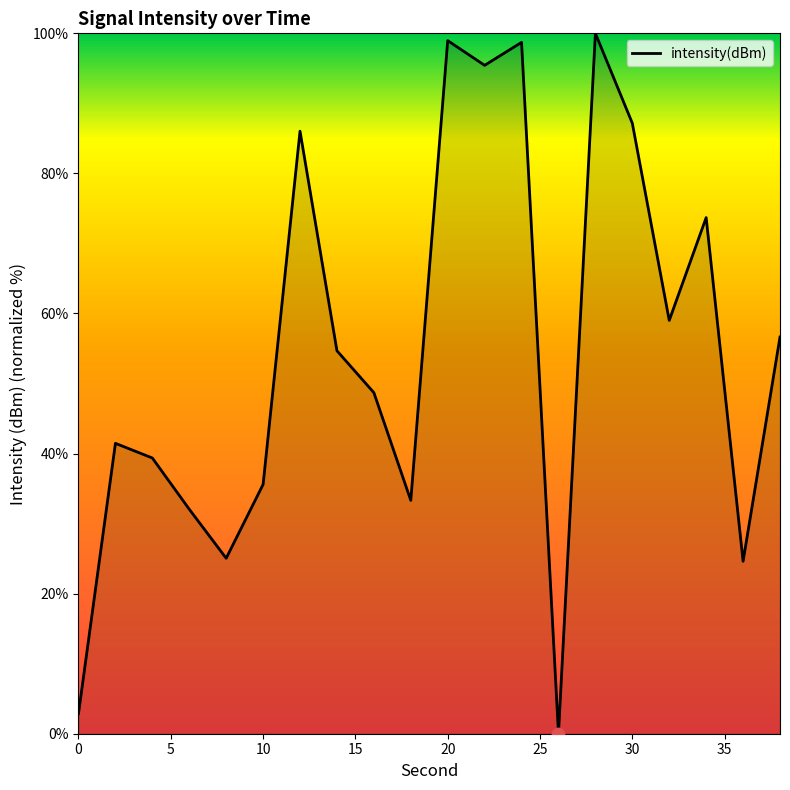

What is the maximum value shown in the chart?

100.0